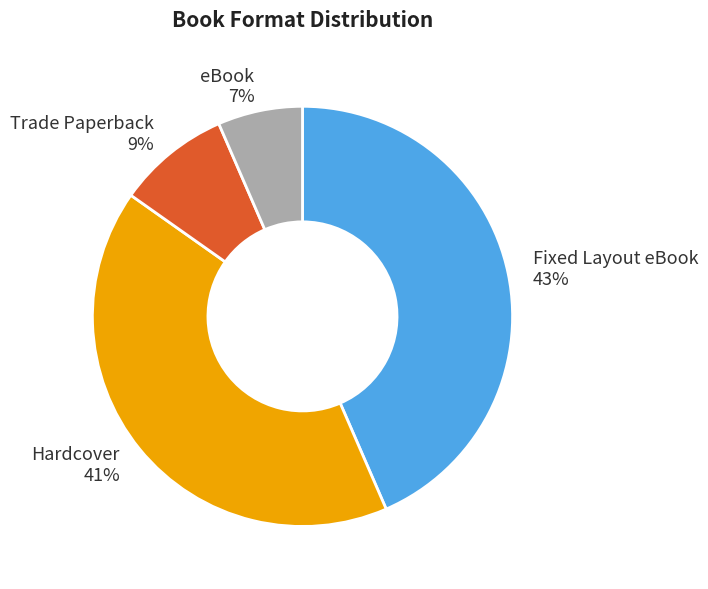

Is the sum of eBook and Hardcover greater than half?

No